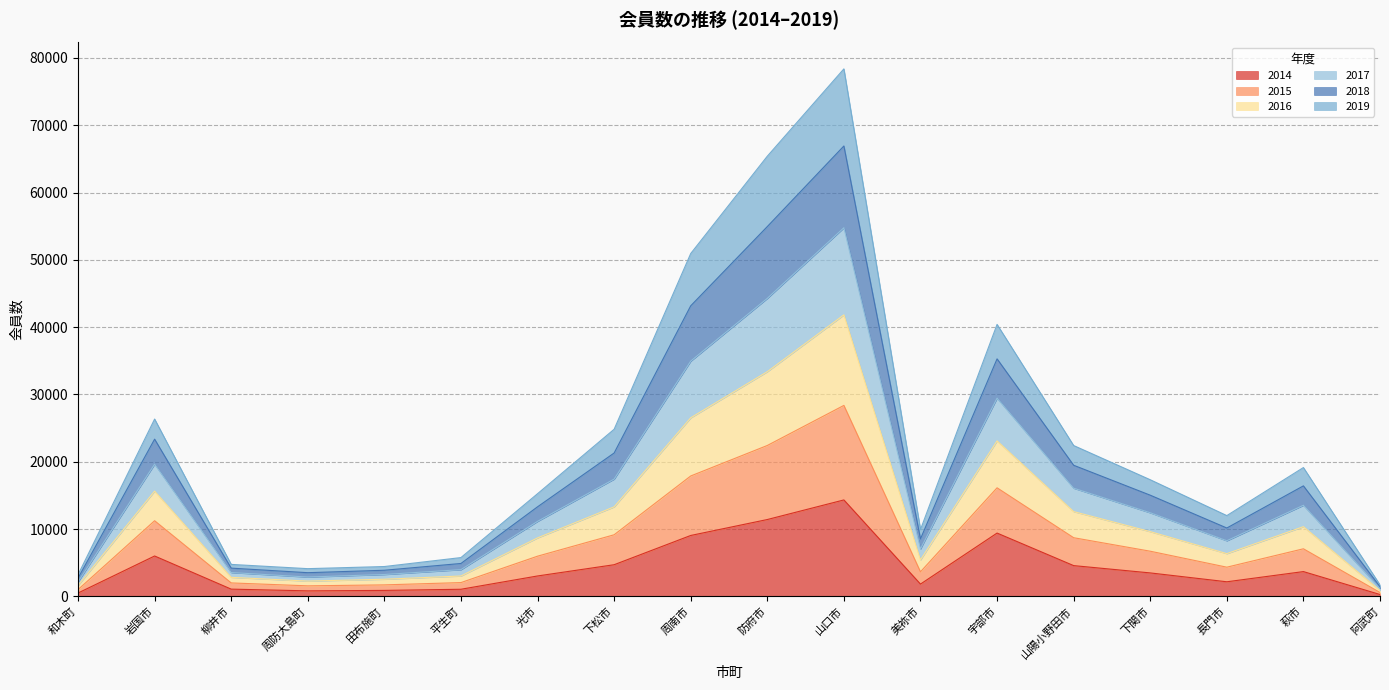

What is the lowest value of the 2017 series?

1445